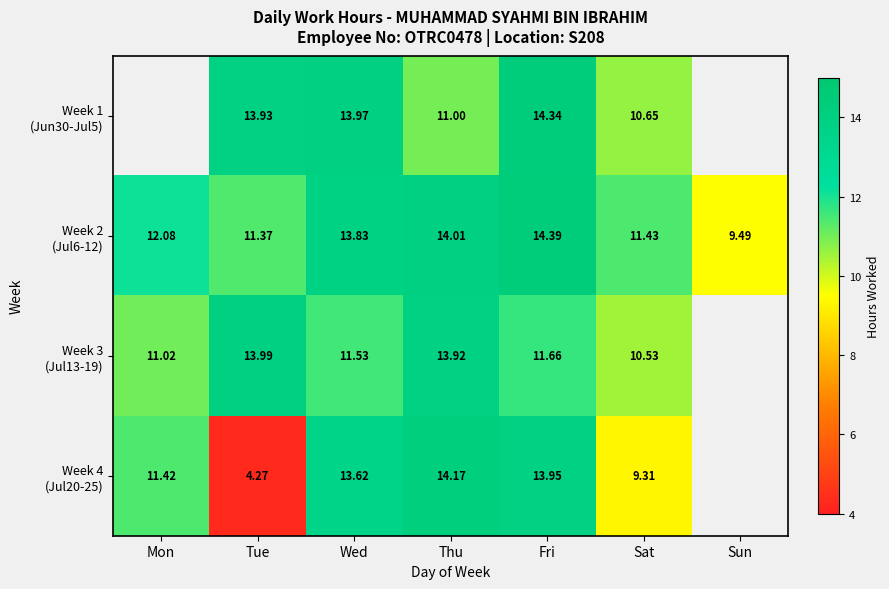

What is the difference between the maximum and minimum values in the Week 3 (Jul13-19) series?

3.5